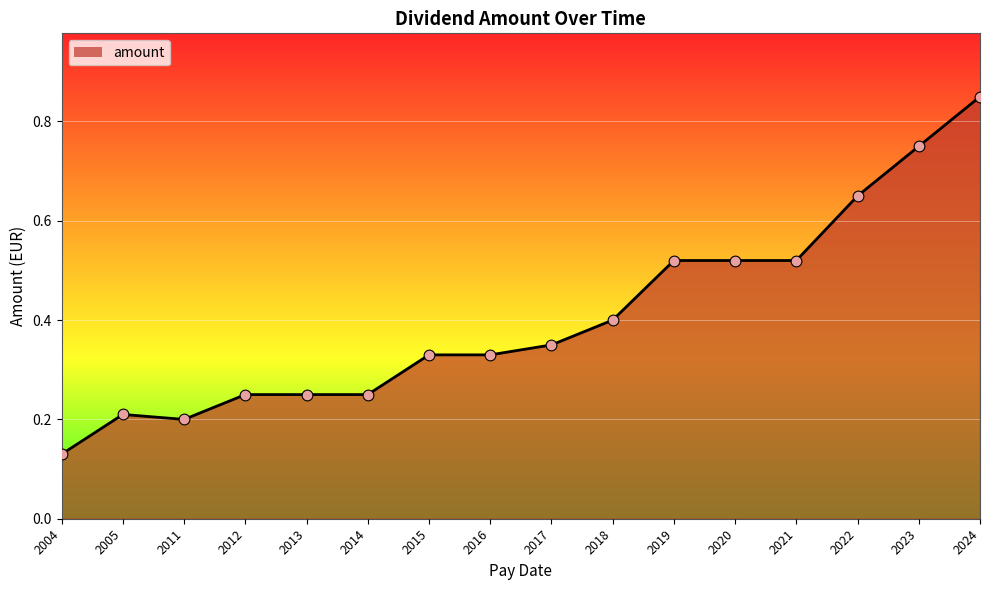

Between 2011 and 2018, which is larger?

2018